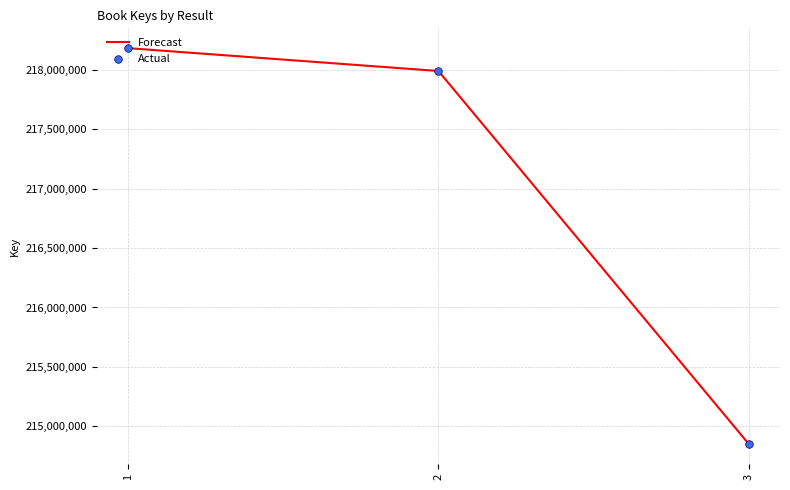

Rank the categories by value from lowest to highest.

3, 2, 1